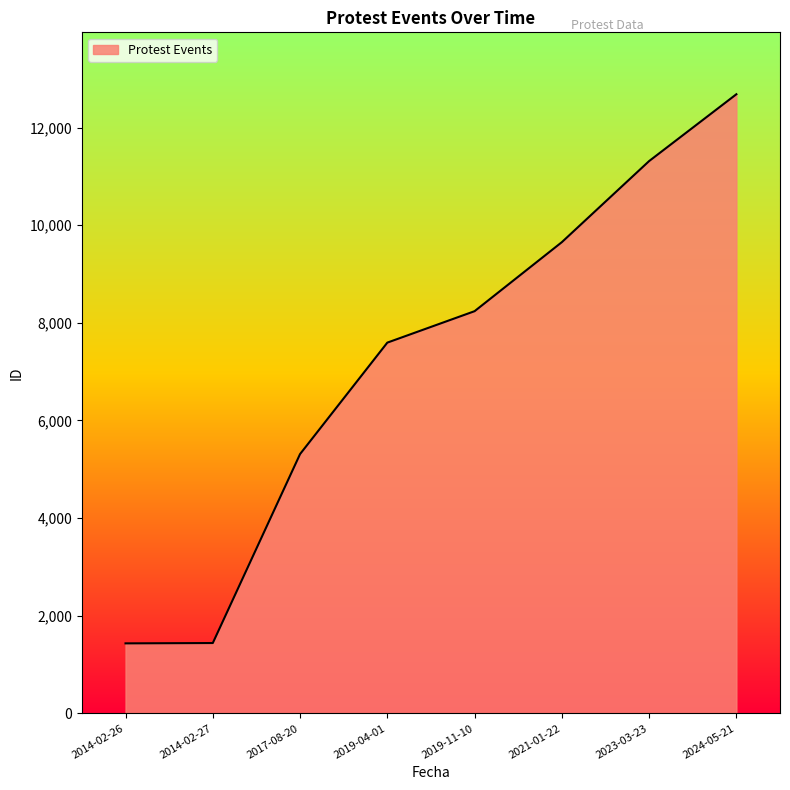

What is the maximum value shown in the chart?

12683